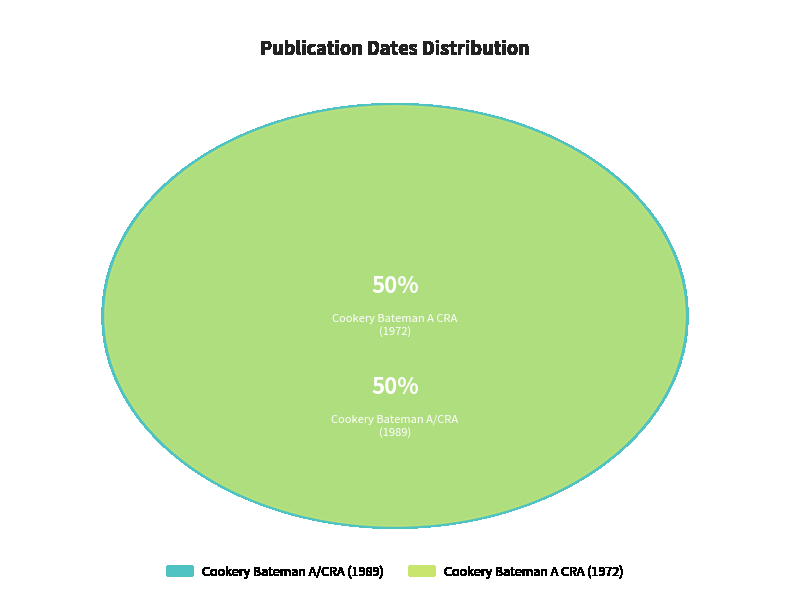

What percentage is the Cookery Bateman A/CRA slice, to the nearest percent?

50%